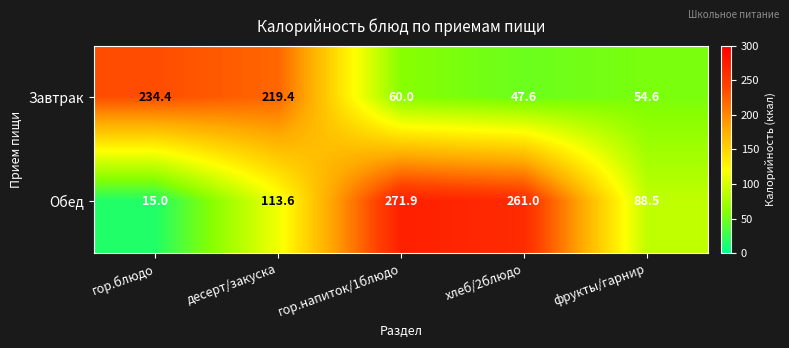

True or false: Обед has a value of 15.0 at гор.блюдо.

True